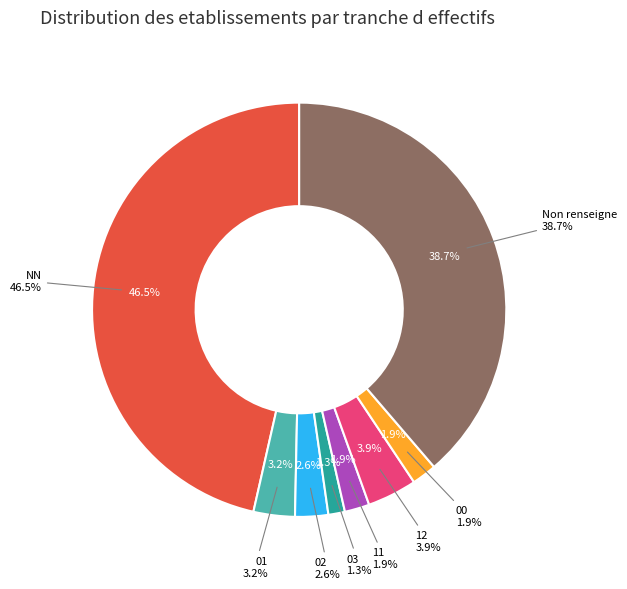

Which category has the smallest portion of the pie?

03